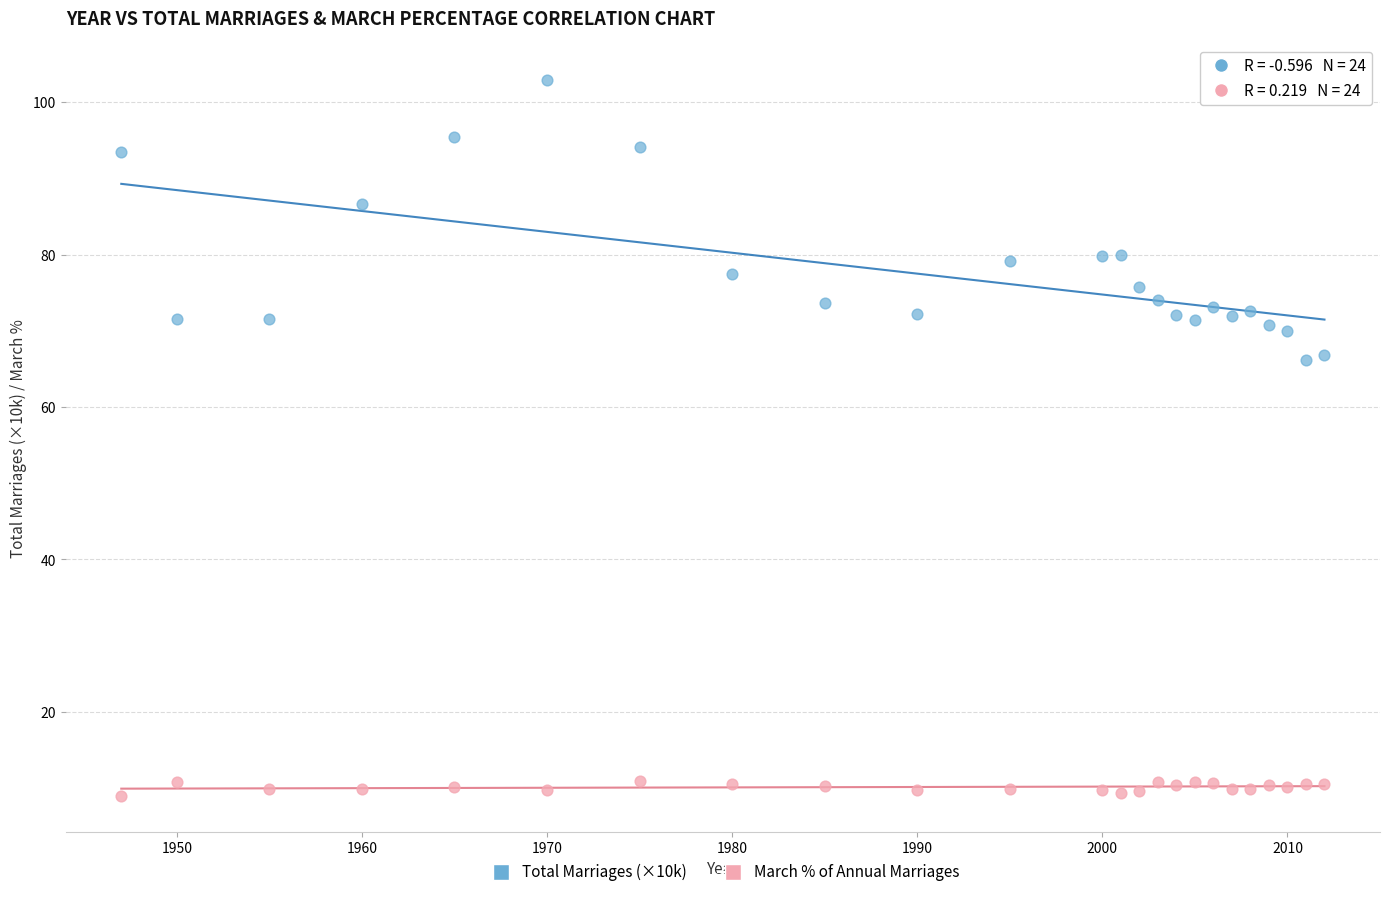

Across all data points, what is the range of Y values (max minus min)?

93.9